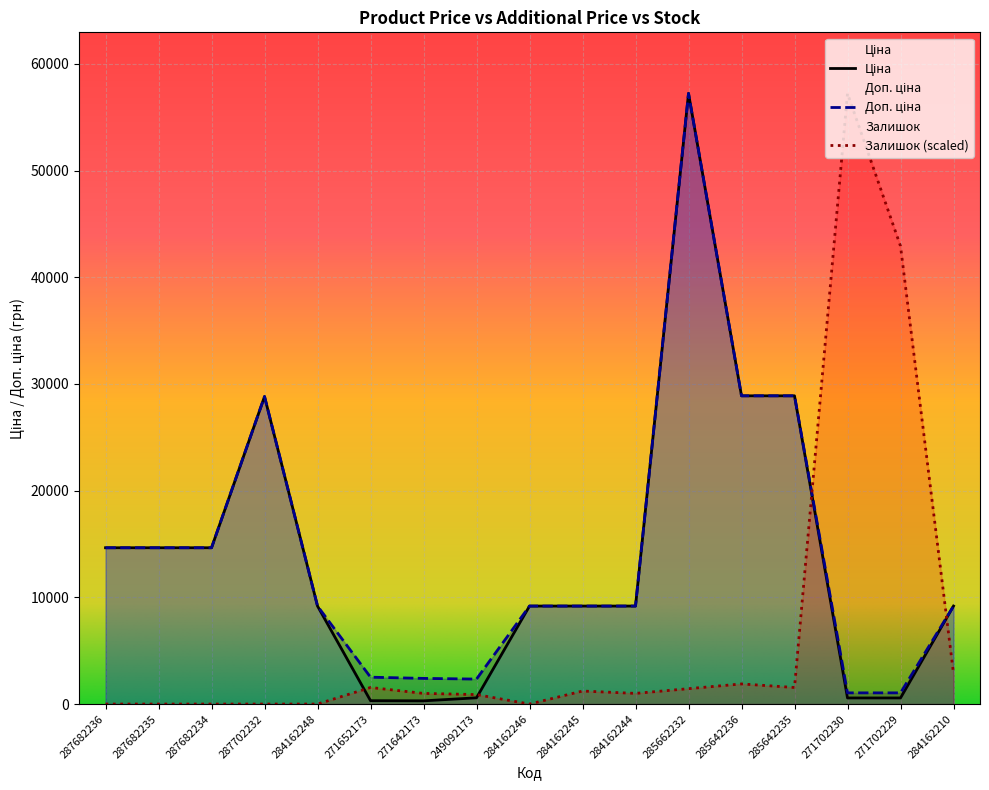

Where is the first local maximum for Ціна?

287702232